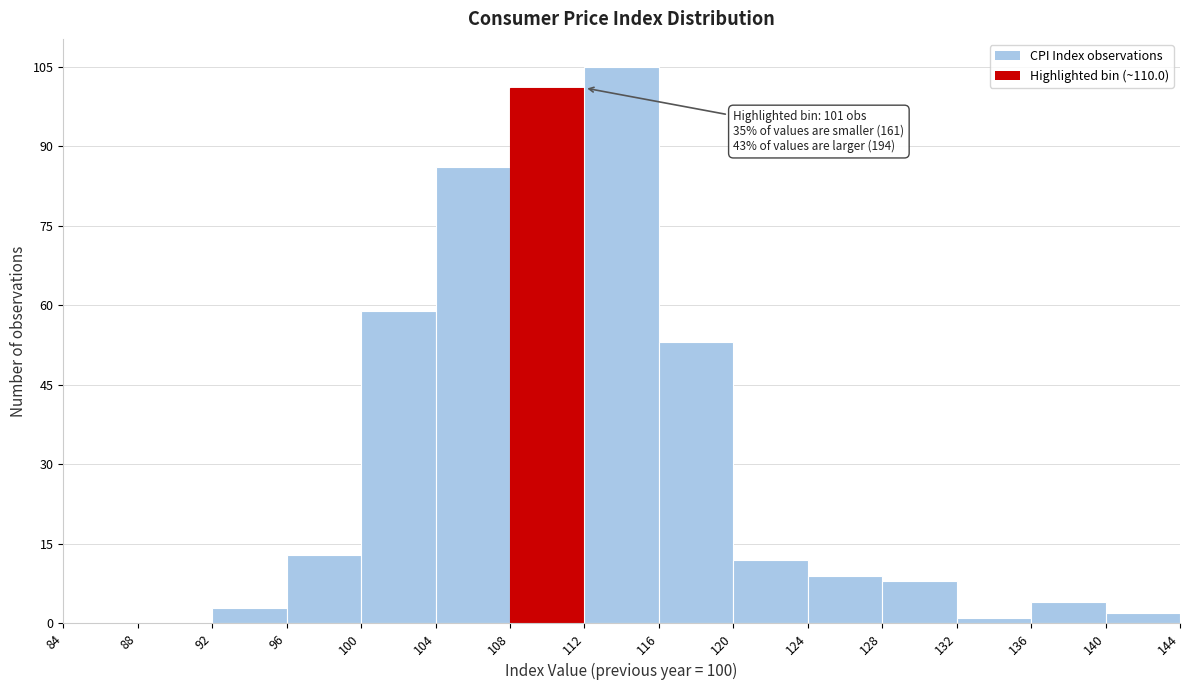

Over which range of the x-axis is the bar tallest?

112 to 116